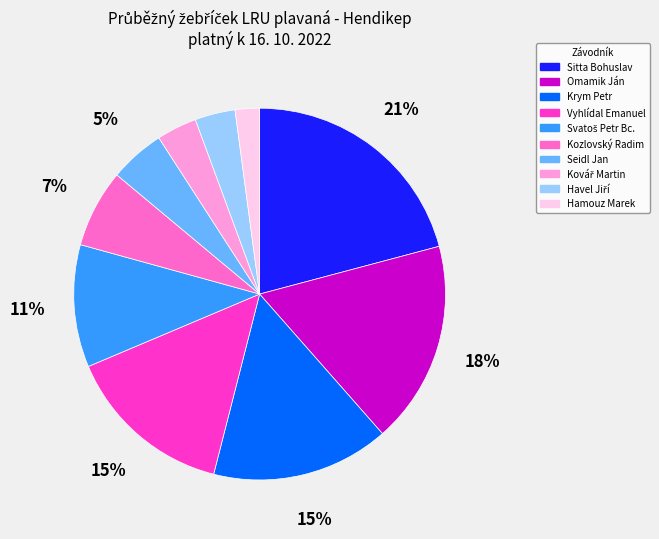

How many segments does this pie chart have?

10